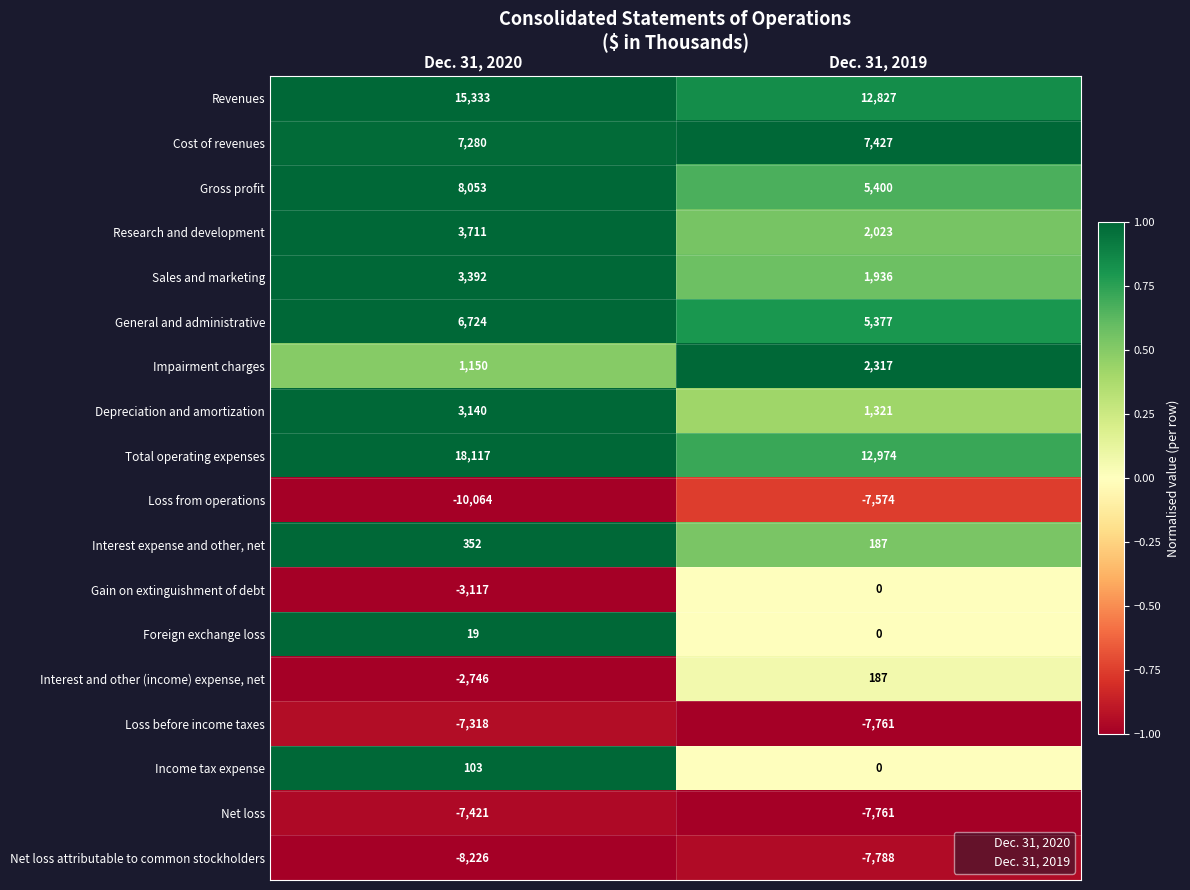

What is the greatest value displayed?

18117